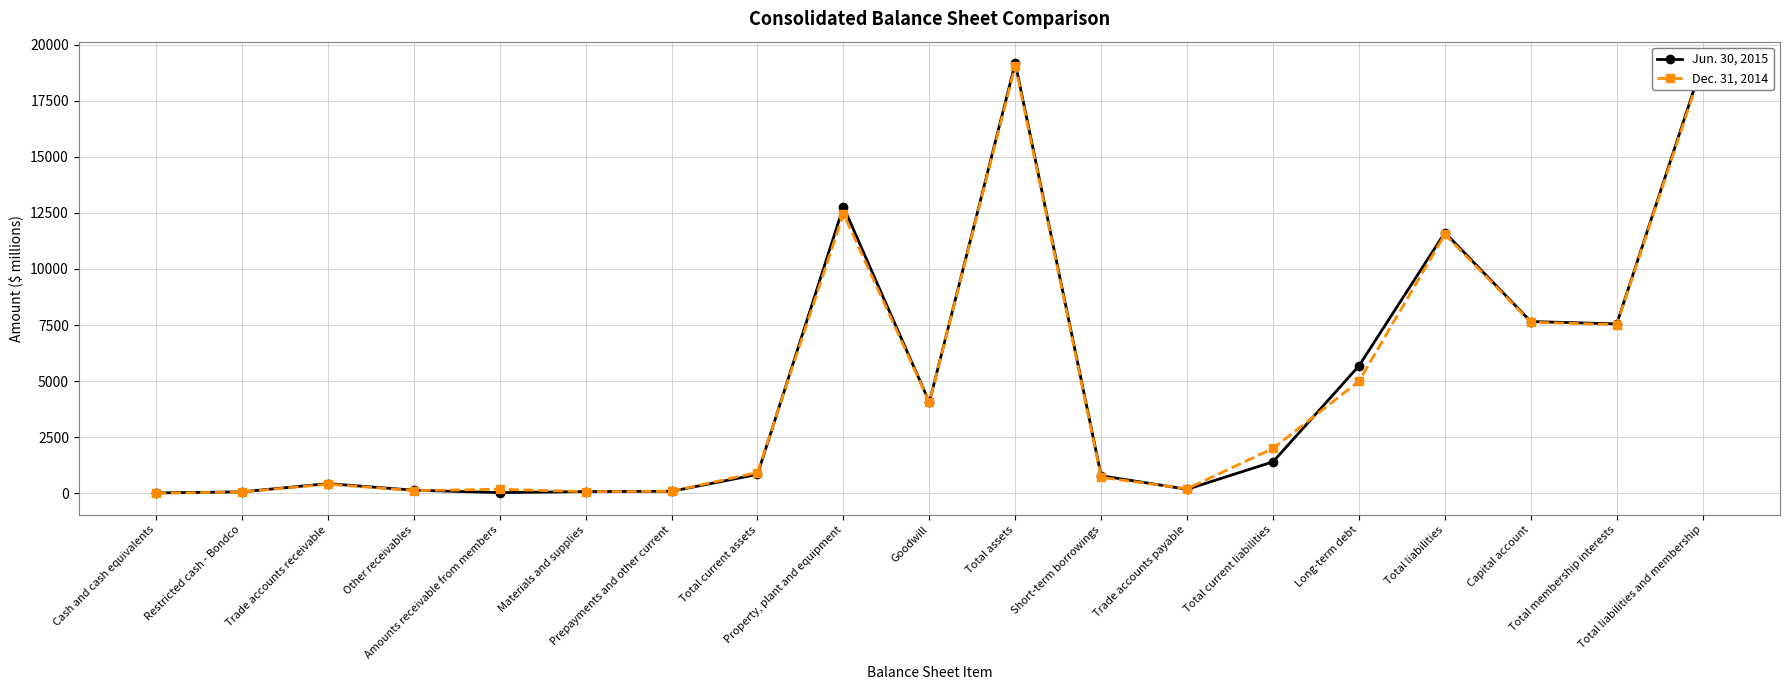

How many interior local valleys does the Dec. 31, 2014 series have?

5